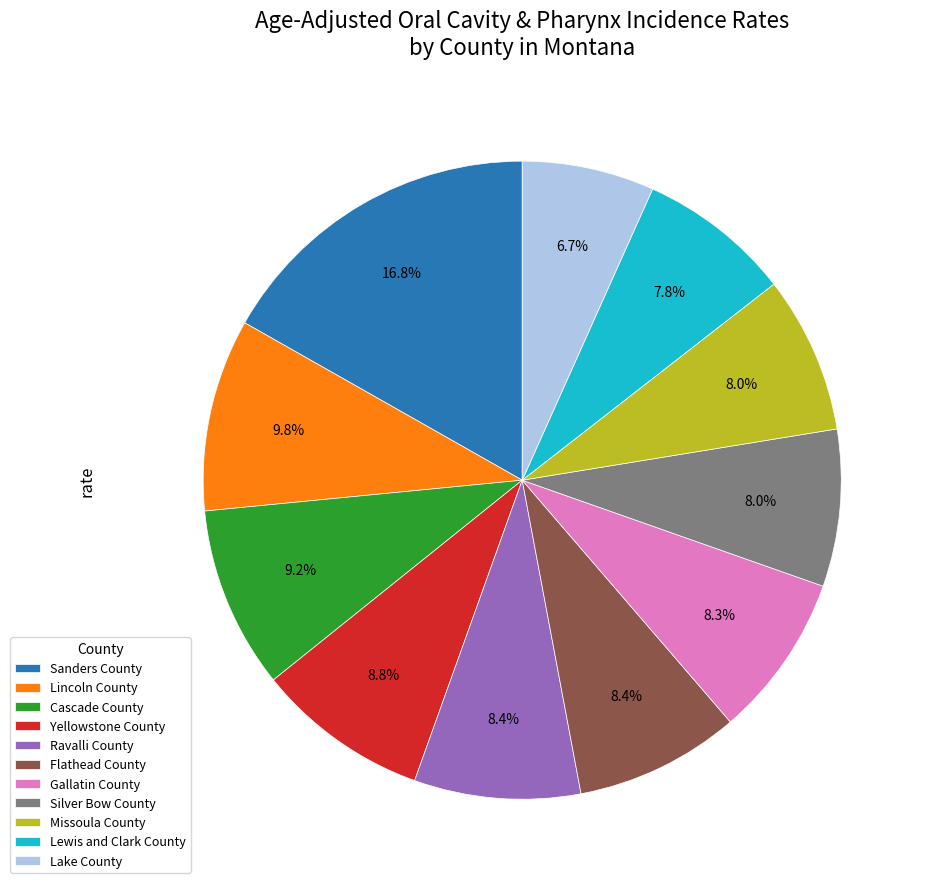

Is the sum of Gallatin County and Yellowstone County greater than half?

No